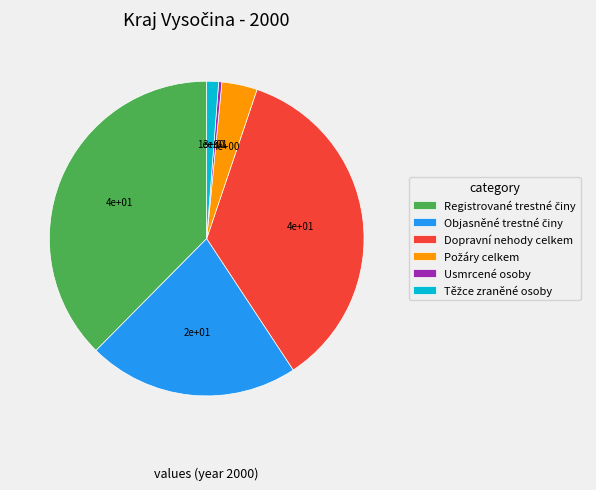

How many segments does this pie chart have?

6